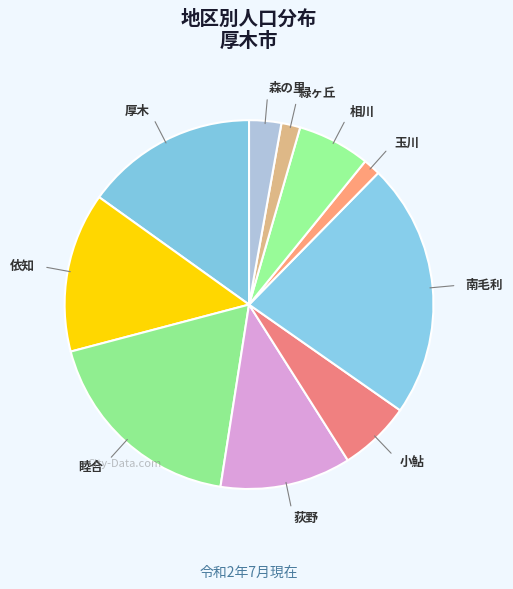

Approximately how many times larger is the value at 睦合 compared to 荻野?

1.6